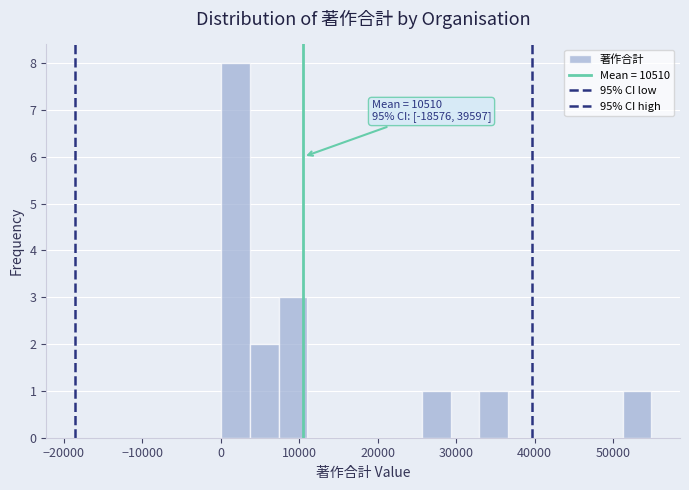

Read against the x-axis, roughly where is the centre of the tallest bar?

2000